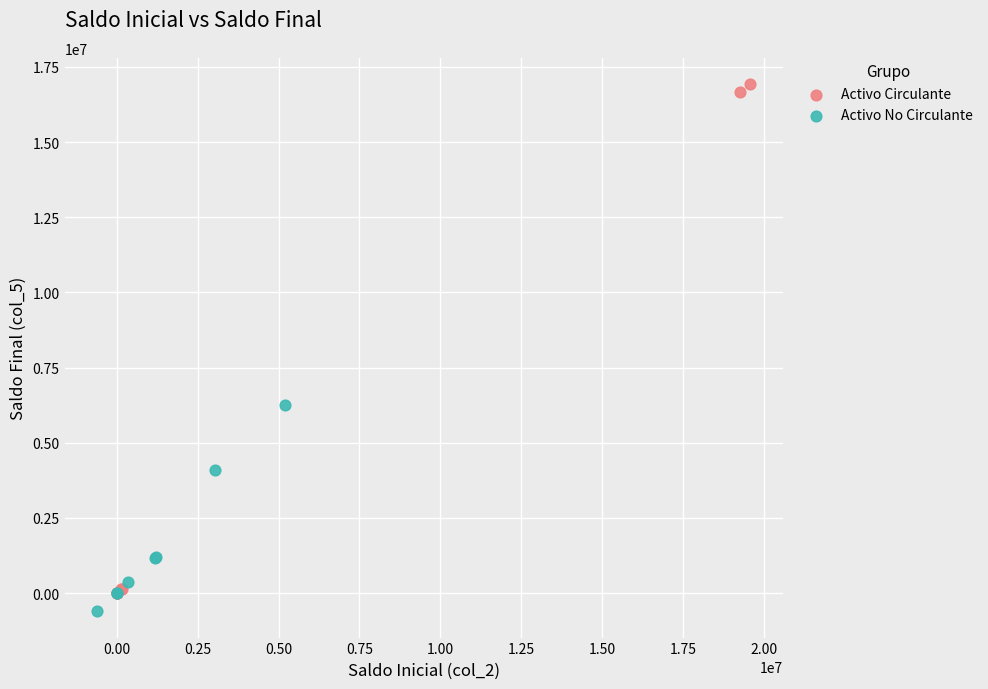

What are all the series names shown in the legend?

Activo Circulante, Activo No Circulante